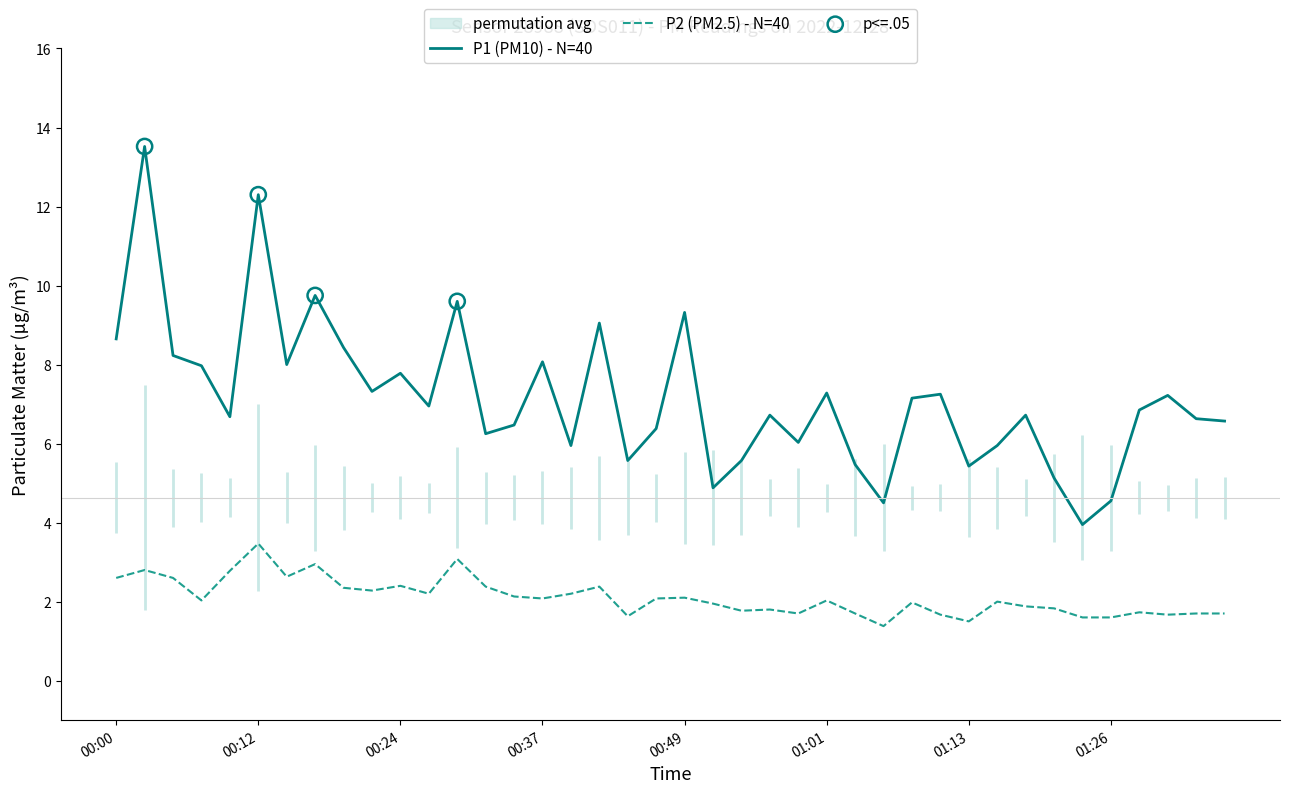

What are all the series names shown in the legend?

P1, P2